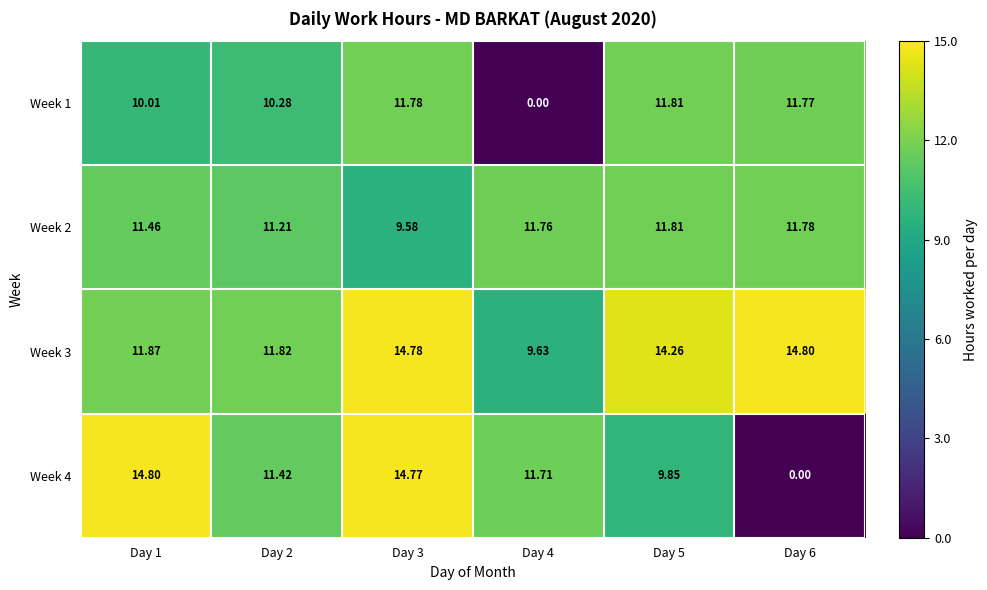

What is the total value across all series at Day 2?

44.7